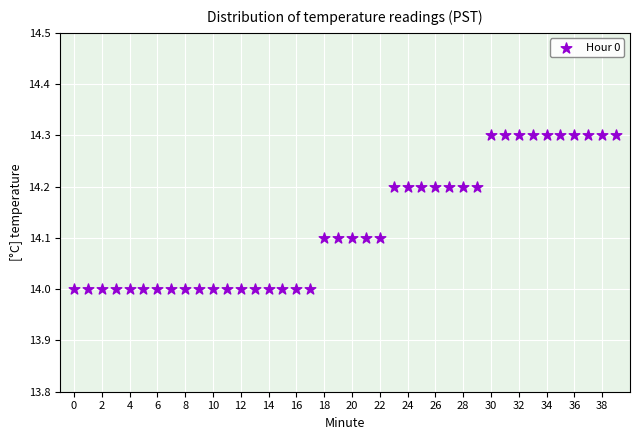

What is the range of Y values (max minus min)?

0.3